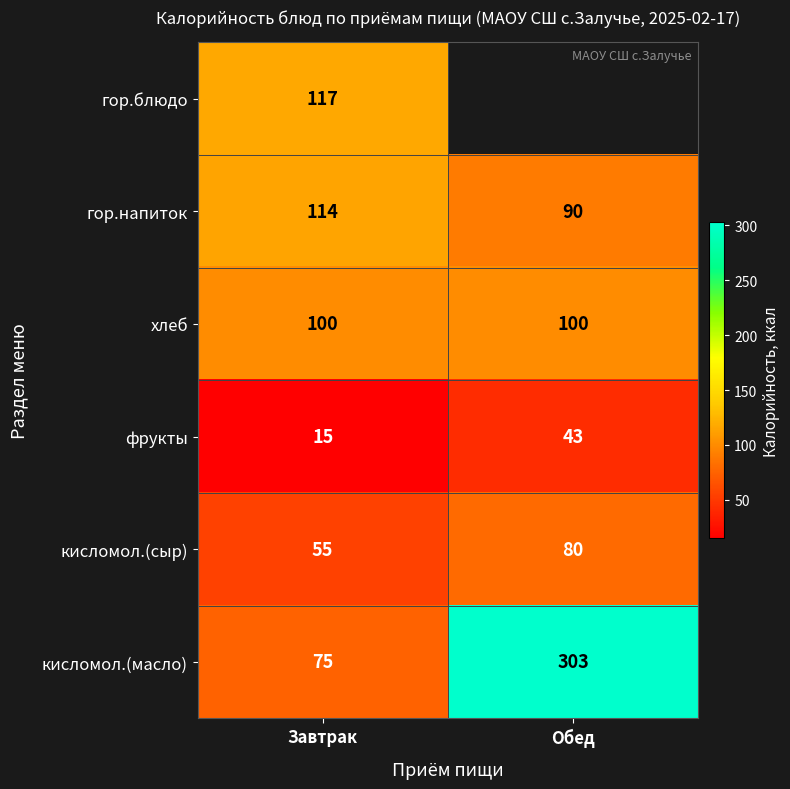

What is the approximate value of хлеб at Обед?

100